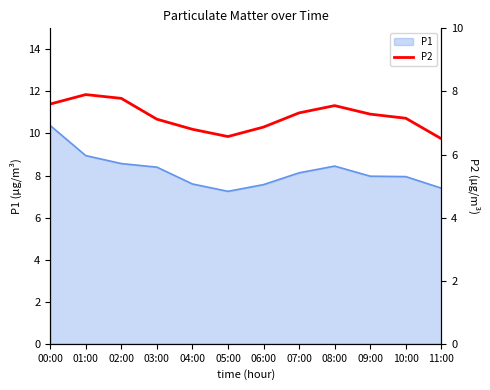

Which label corresponds to the largest value in the chart?

01:00